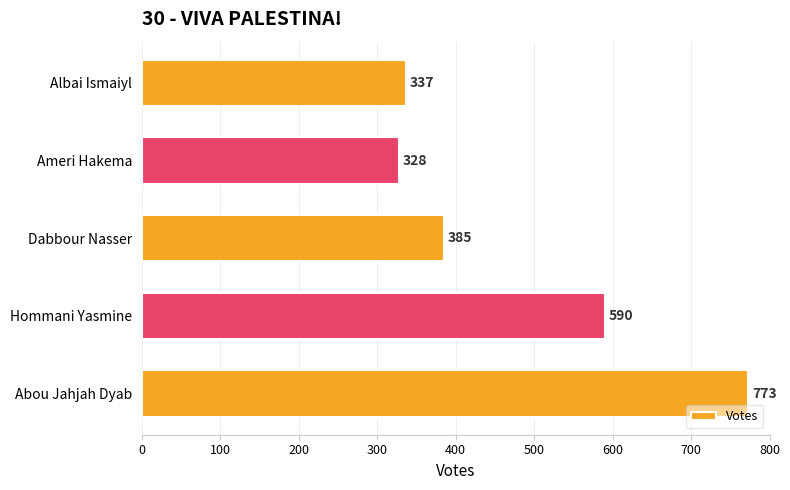

What is the change in value from Abou Jahjah Dyab to Dabbour Nasser?

-388